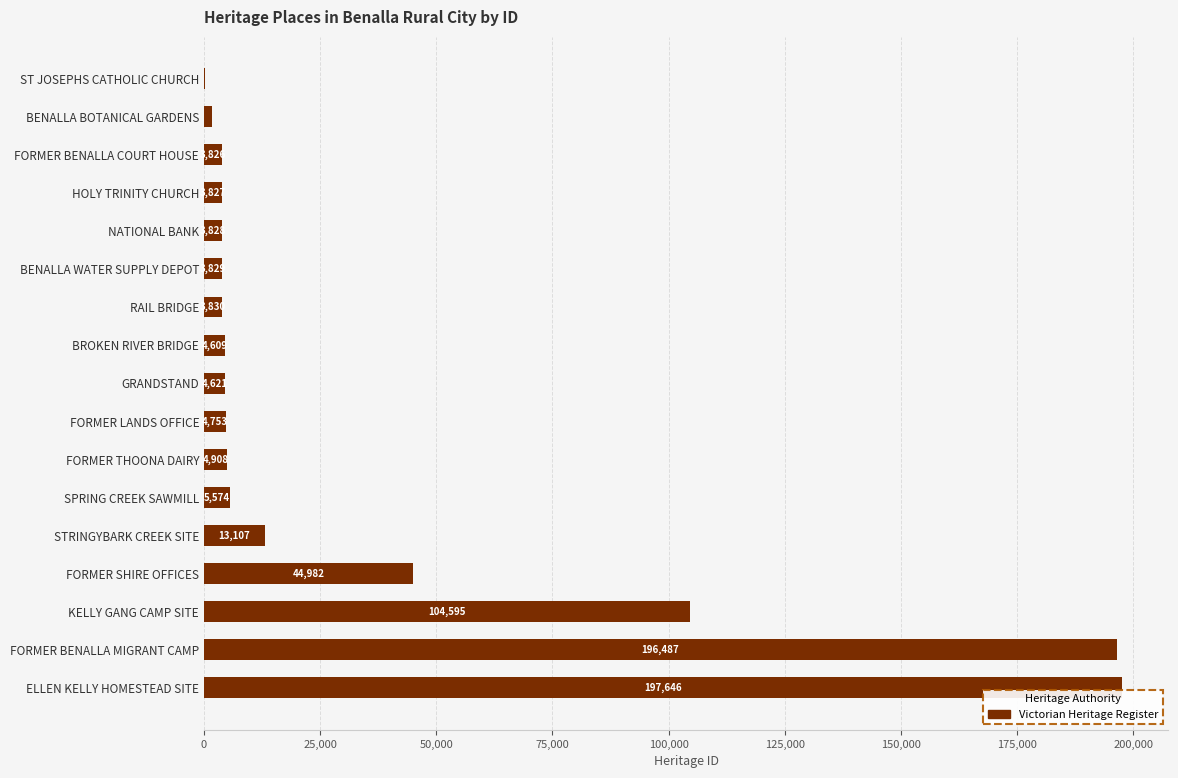

Reading top to bottom, extract all data points from this chart.

ST JOSEPHS CATHOLIC CHURCH=122	BENALLA BOTANICAL GARDENS=1772	FORMER BENALLA COURT HOUSE=3826	HOLY TRINITY CHURCH=3827	NATIONAL BANK=3828	BENALLA WATER SUPPLY DEPOT=3829	RAIL BRIDGE=3830	BROKEN RIVER BRIDGE=4609	GRANDSTAND=4621	FORMER LANDS OFFICE=4753	FORMER THOONA DAIRY=4908	SPRING CREEK SAWMILL=5574	STRINGYBARK CREEK SITE=13107	FORMER SHIRE OFFICES=44982	KELLY GANG CAMP SITE=104595	FORMER BENALLA MIGRANT CAMP=196487	ELLEN KELLY HOMESTEAD SITE=197646